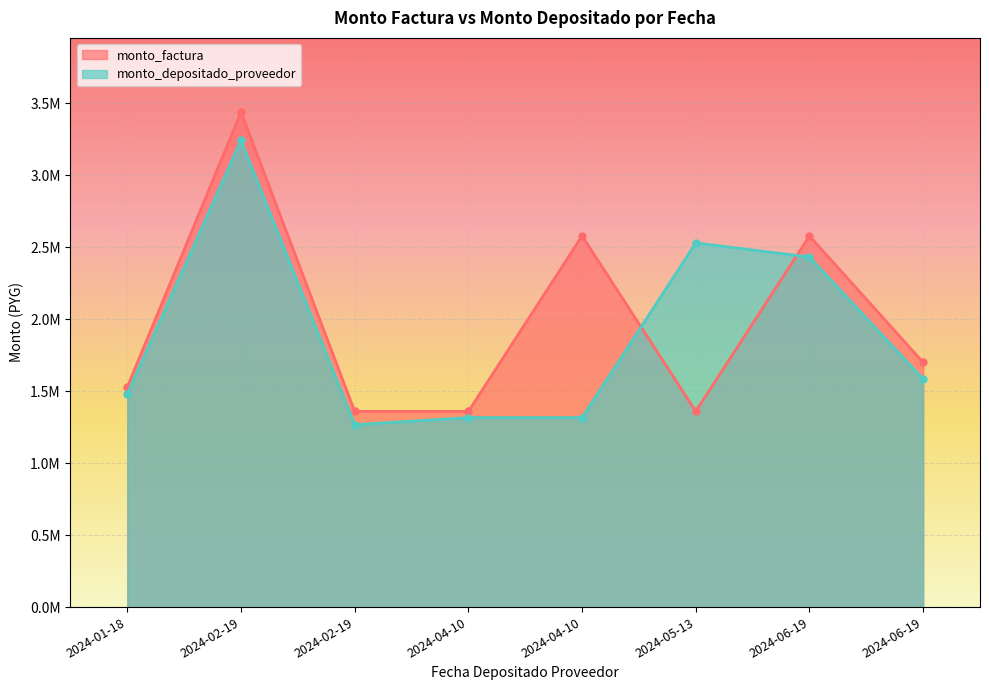

Rank the series at 2024-01-18 from lowest to highest value.

monto_depositado_proveedor, monto_factura